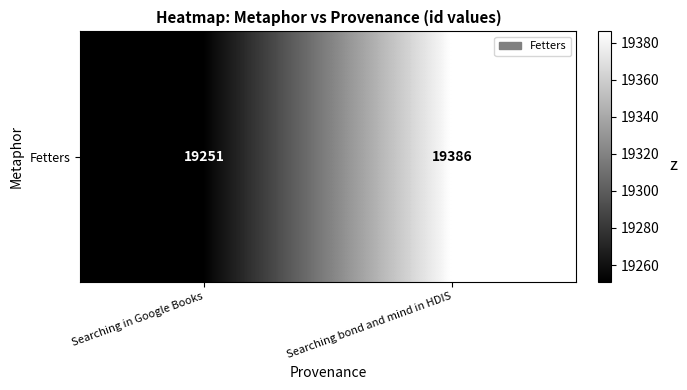

List the labels in order of value, largest first.

Searching bond and mind in HDIS, Searching in Google Books